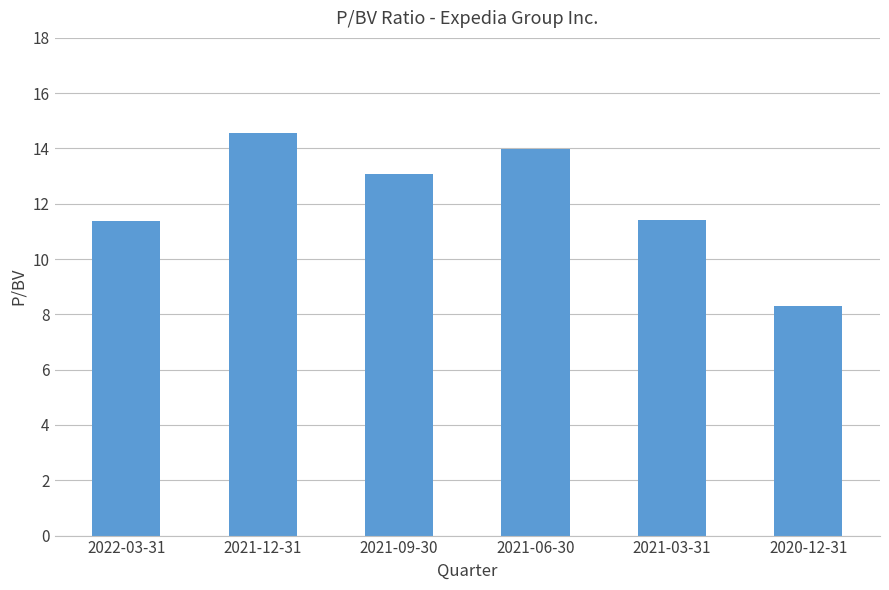

What value does the data have at 2021-12-31?

14.6